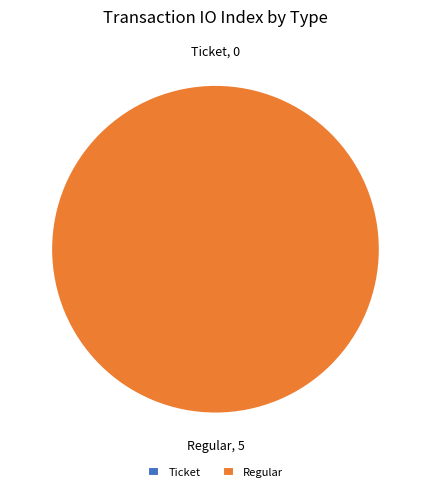

Rank the categories by value from highest to lowest.

Regular, Ticket